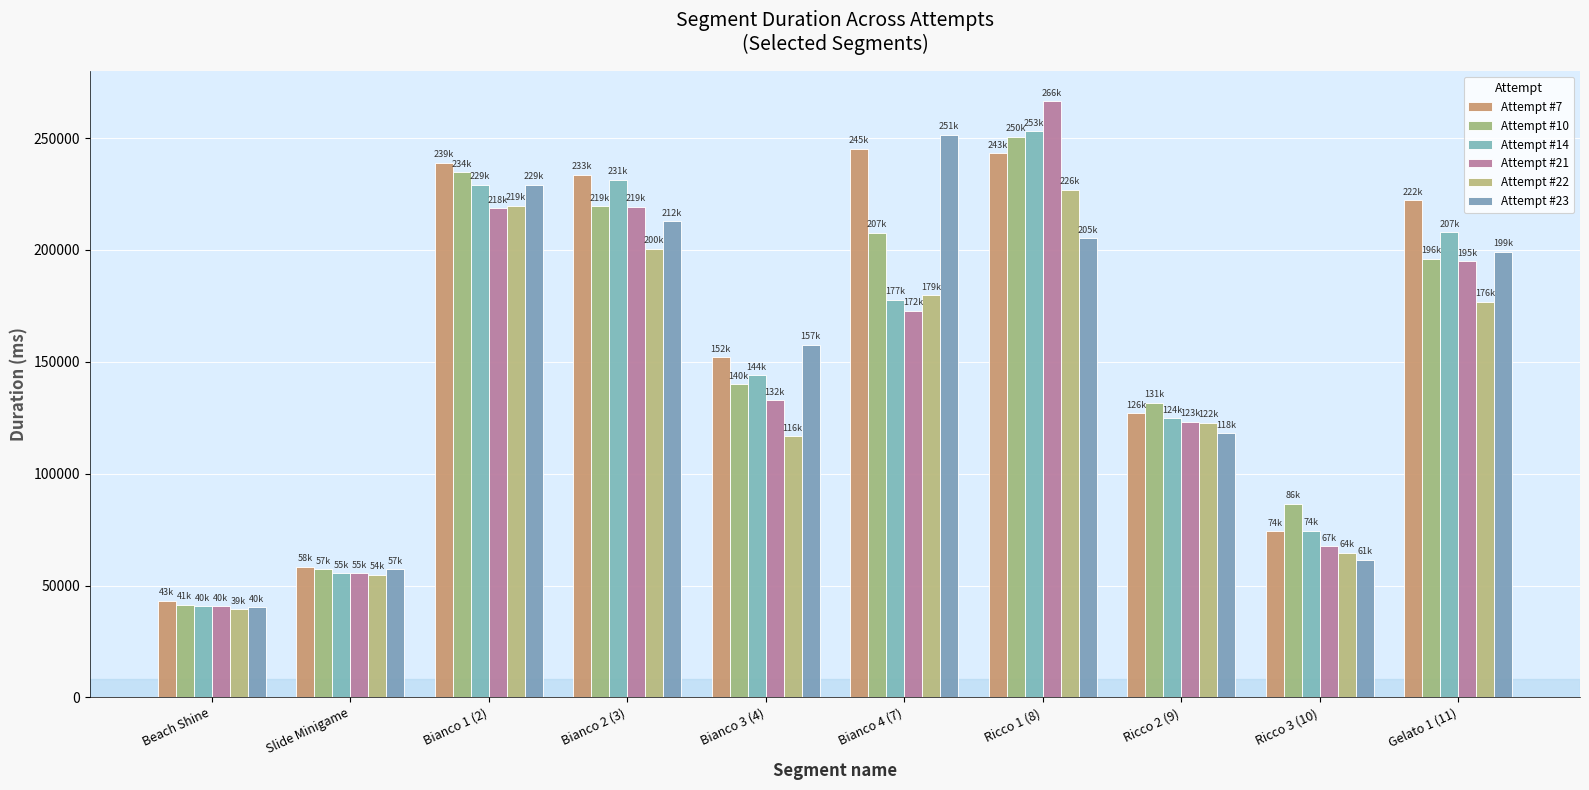

At which category is the sum across all series the highest?

Ricco 1 (8)